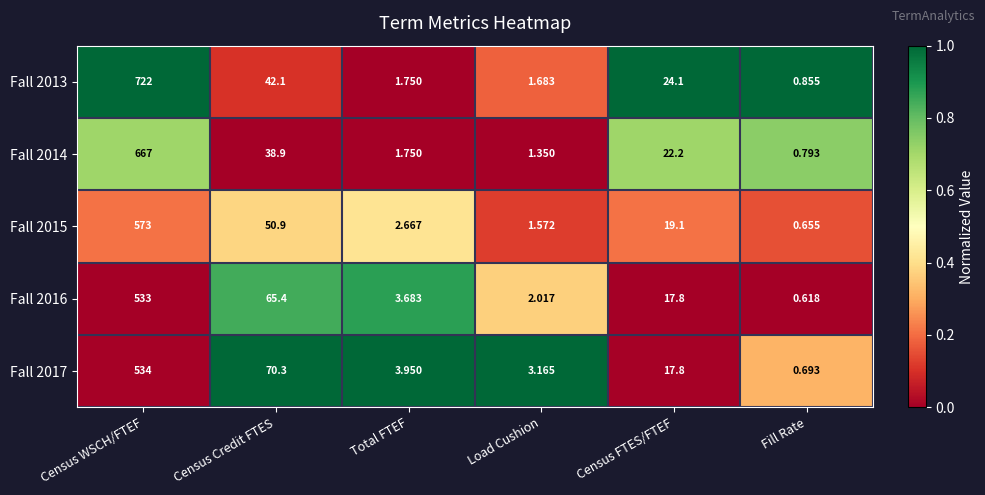

What is the maximum value shown in the chart?

722.0